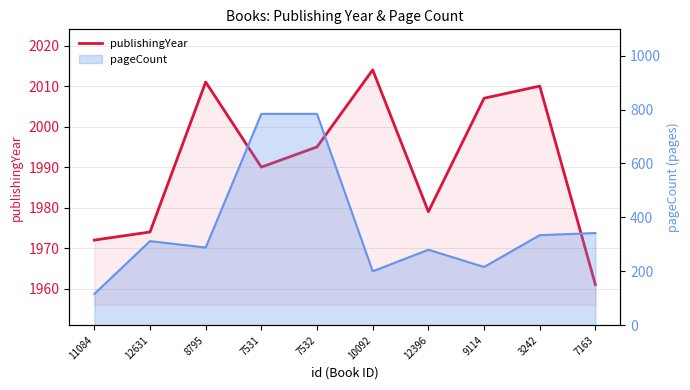

At which label does the data first exceed 1995?

8795